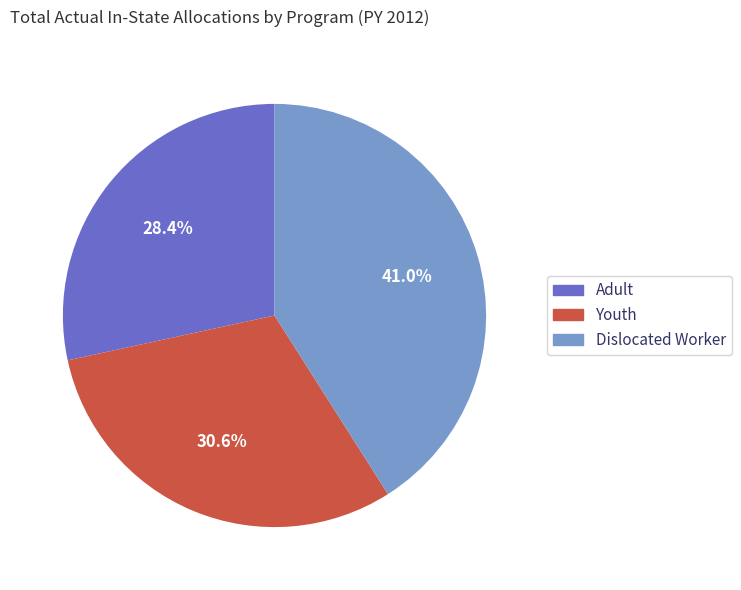

Count the number of slices in the pie.

3